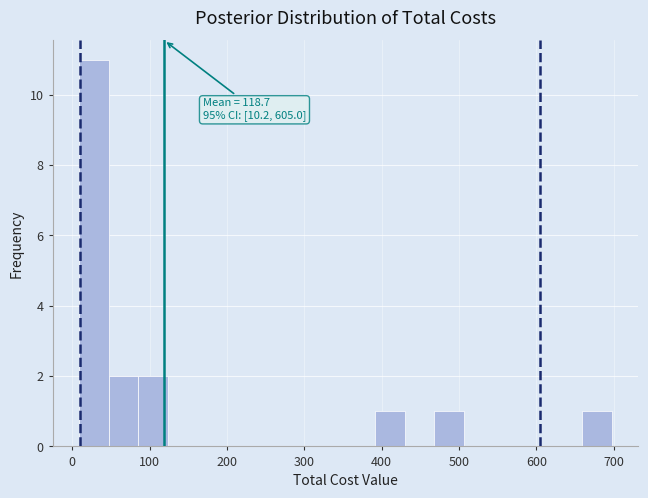

Read against the x-axis, roughly where is the centre of the tallest bar?

30